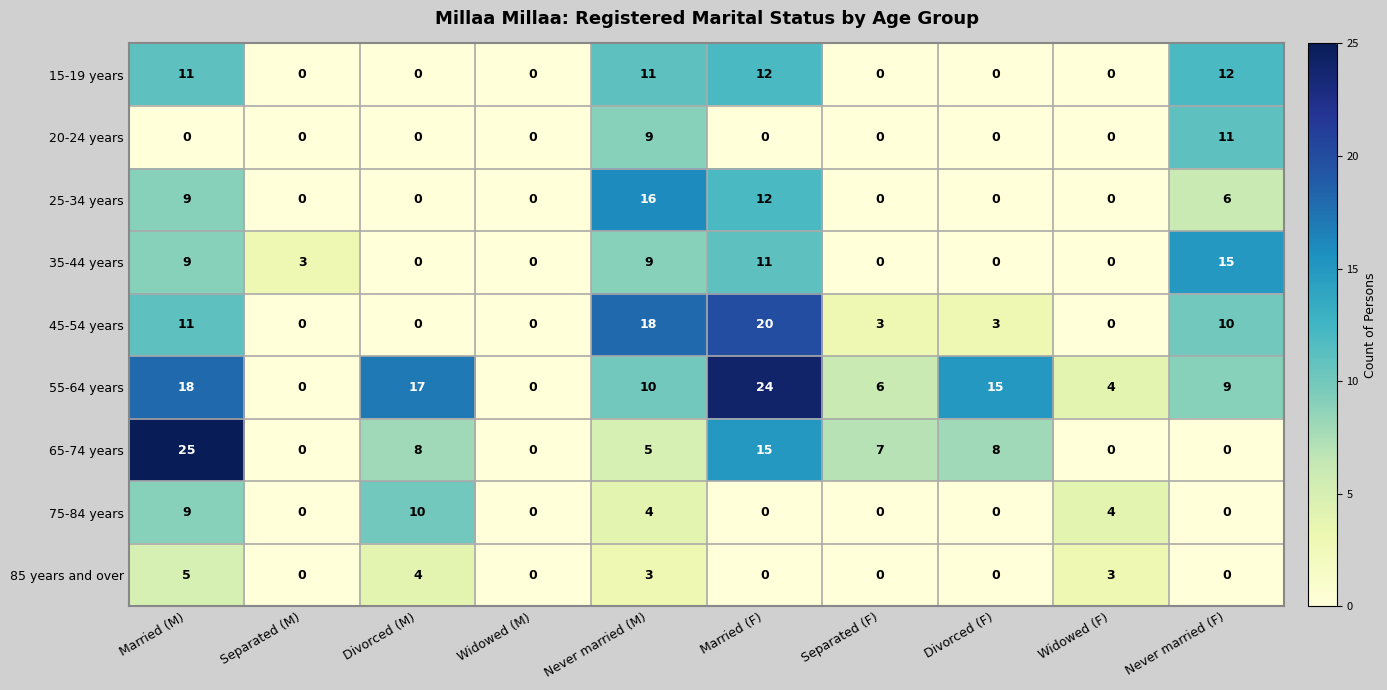

What is the difference between the maximum and second lowest values in the 20-24 years series?

11